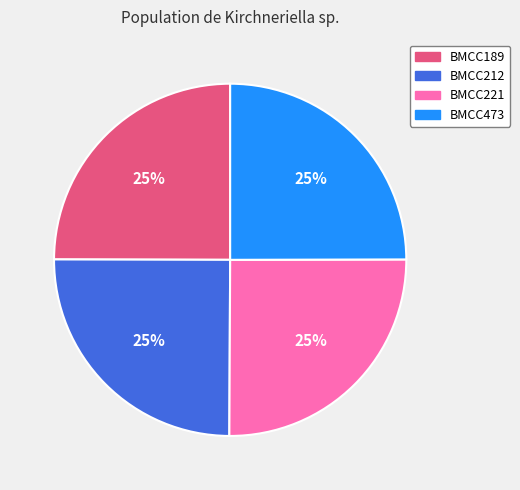

Count the number of slices in the pie.

4